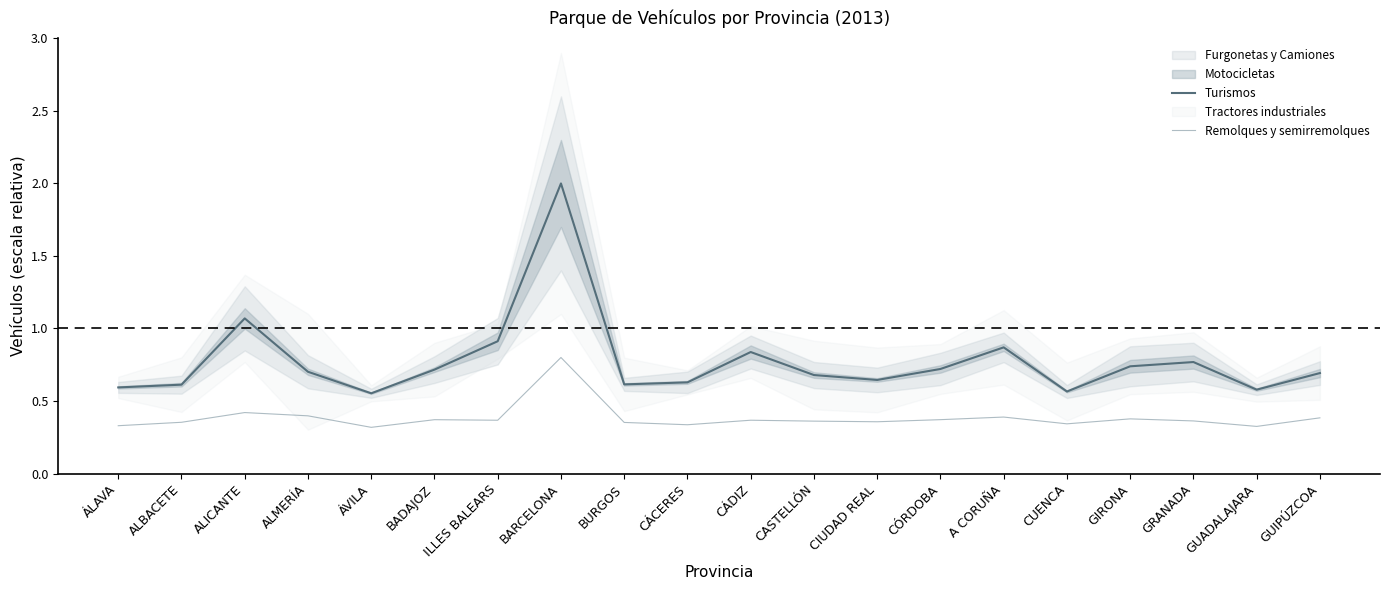

What is the label of the 16th point from the left?

CUENCA